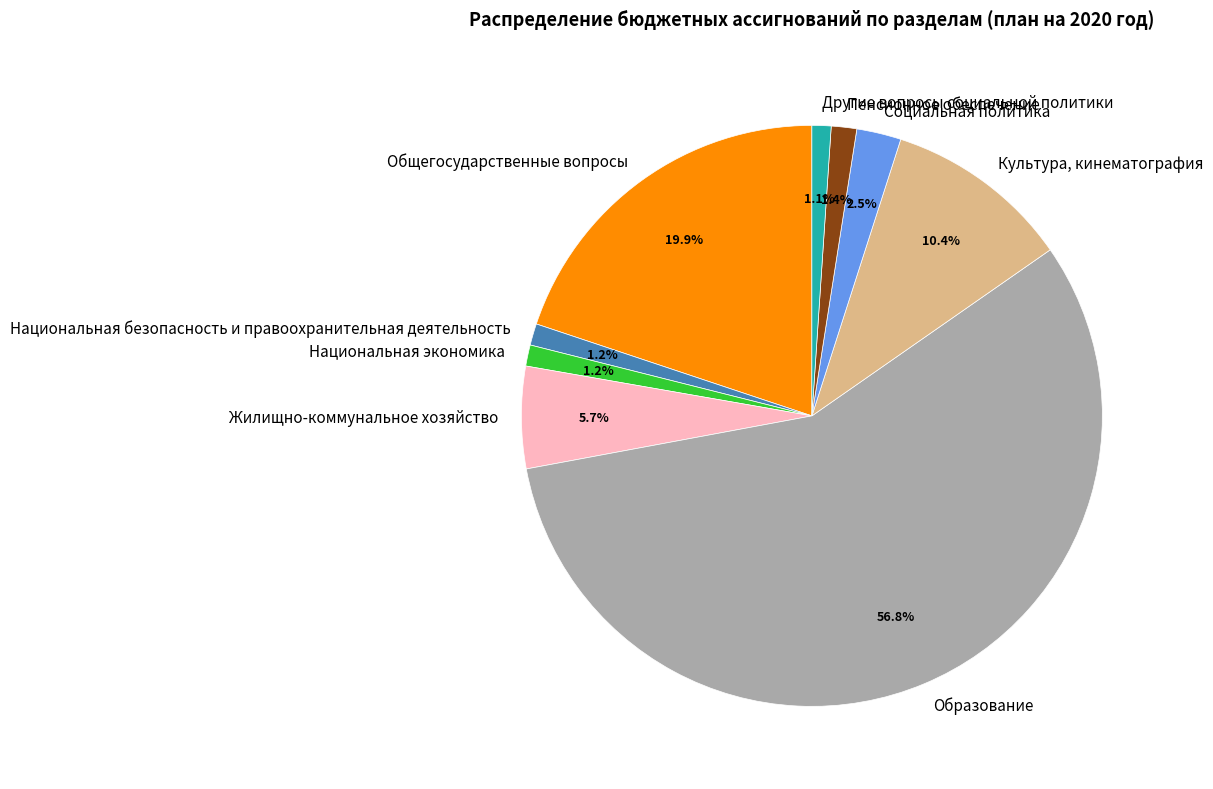

Between Жилищно-коммунальное хозяйство and Общегосударственные вопросы, which is larger?

Общегосударственные вопросы